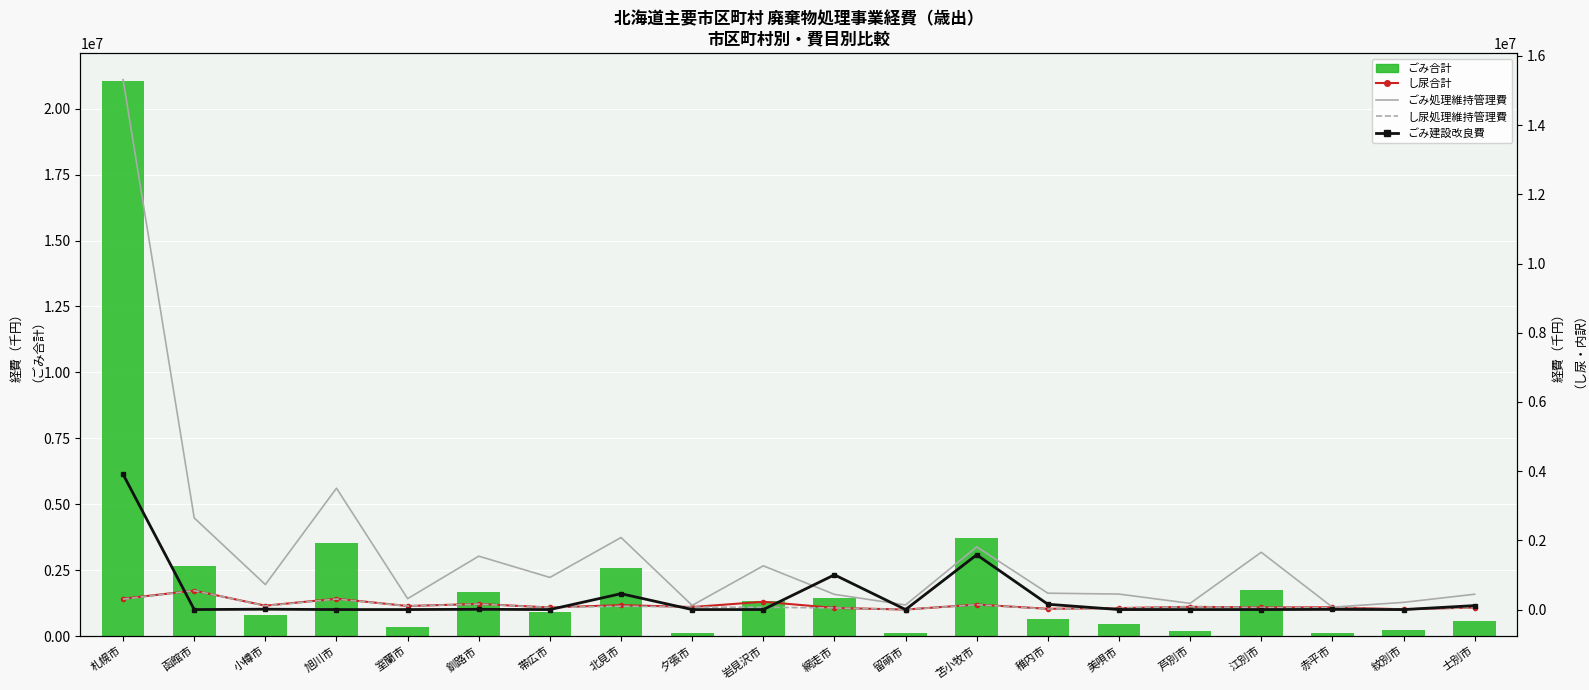

What is the difference between the maximum and minimum values in the ごみ合計 series?

20948424